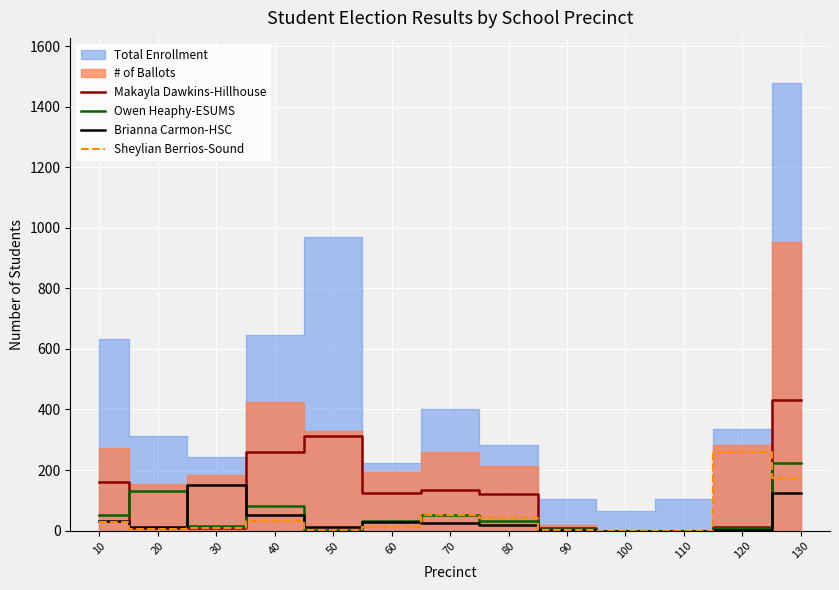

What is the sum of the Makayla Dawkins-Hillhouse values at 50 and 80?

434